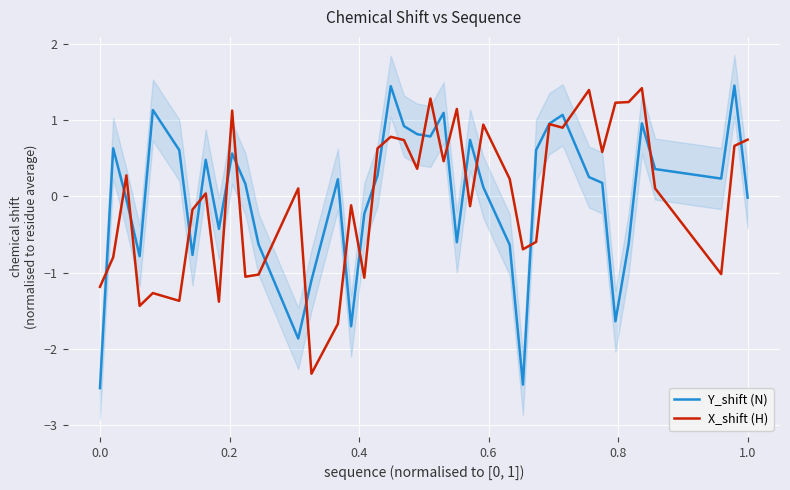

What is the lowest value of the X_shift (H) series?

-2.3